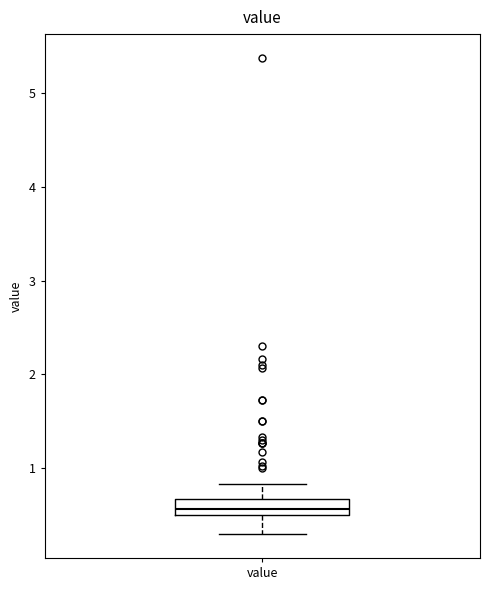

Transcribe this box plot: give where the median line is, the range the box spans, and where the two whiskers end, as read against the y-axis. The values are not printed on the chart, so give them approximately, as read against the axis.

median 0.6, box 0.5 to 0.7, whiskers 0.3 to 0.8